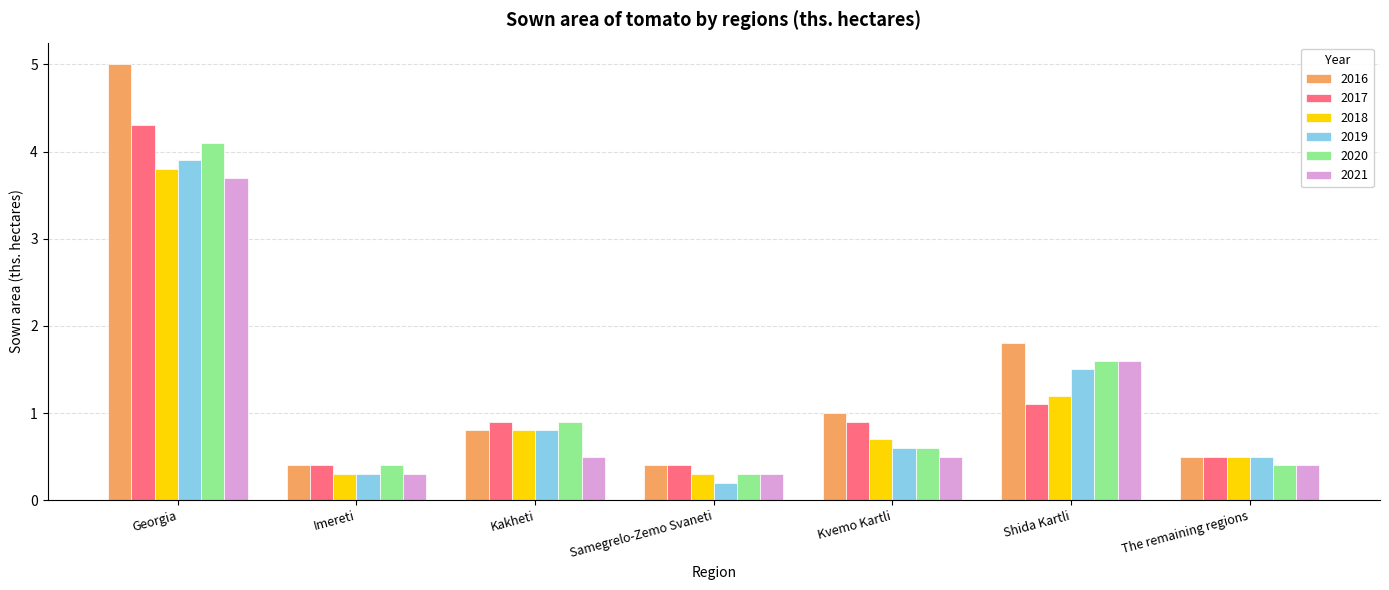

Reading left to right, list all the values displayed in this chart.

2016: 5.0	0.4	0.8	0.4	1.0	1.8	0.5
2017: 4.3	0.4	0.9	0.4	0.9	1.1	0.5
2018: 3.8	0.3	0.8	0.3	0.7	1.2	0.5
2019: 3.9	0.3	0.8	0.2	0.6	1.5	0.5
2020: 4.1	0.4	0.9	0.3	0.6	1.6	0.4
2021: 3.7	0.3	0.5	0.3	0.5	1.6	0.4